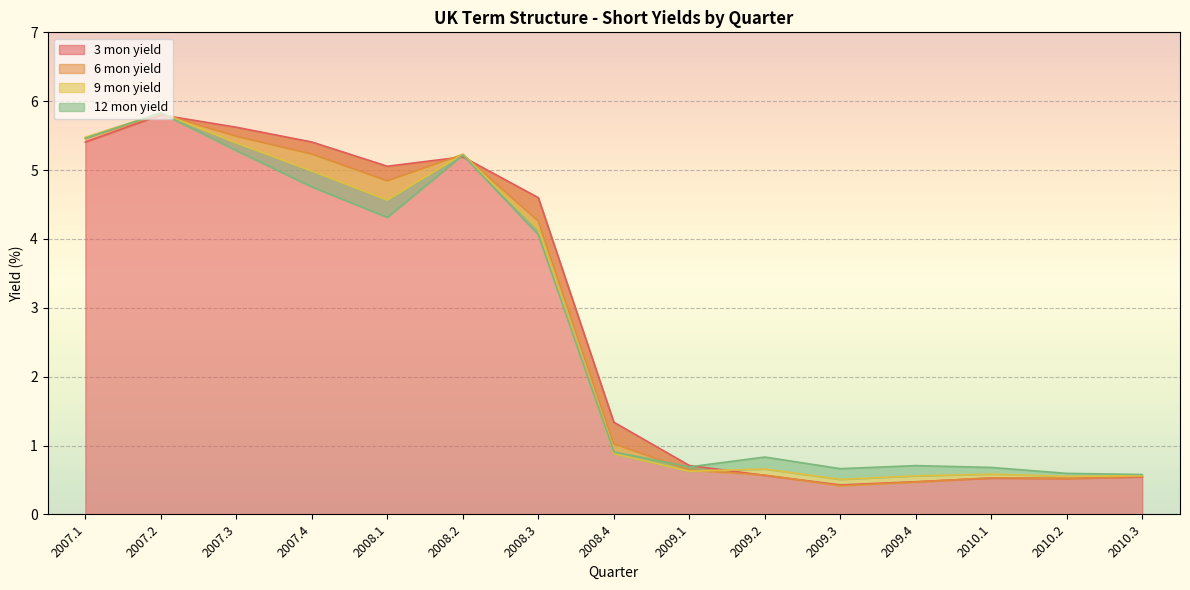

True or false: 12 mon yield has more than 0 points higher than both neighbors.

True